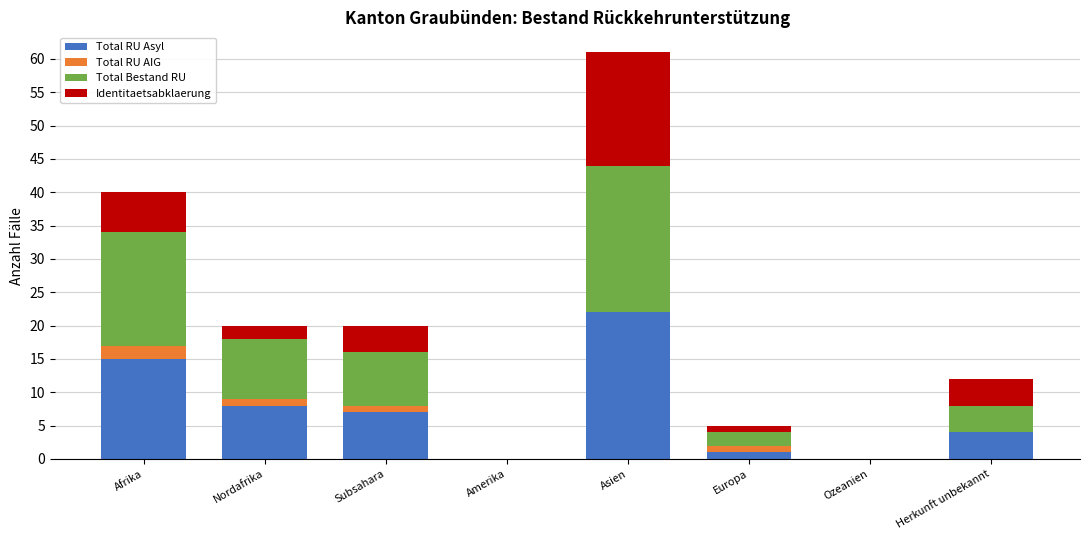

What is the total value across all series at Afrika?

40